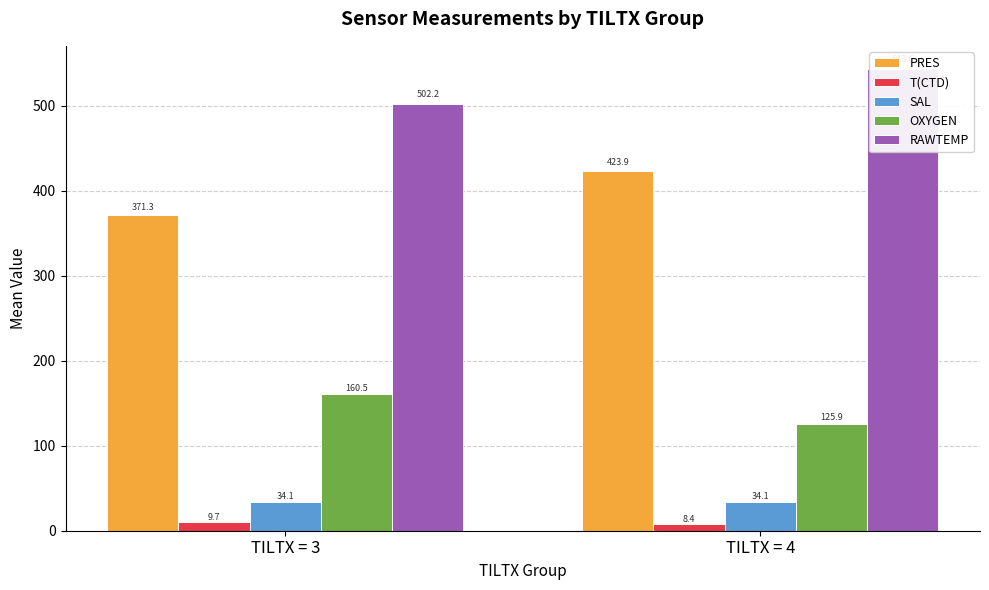

The PRES series shows 559.1 at TILTX = 4. True or false?

False